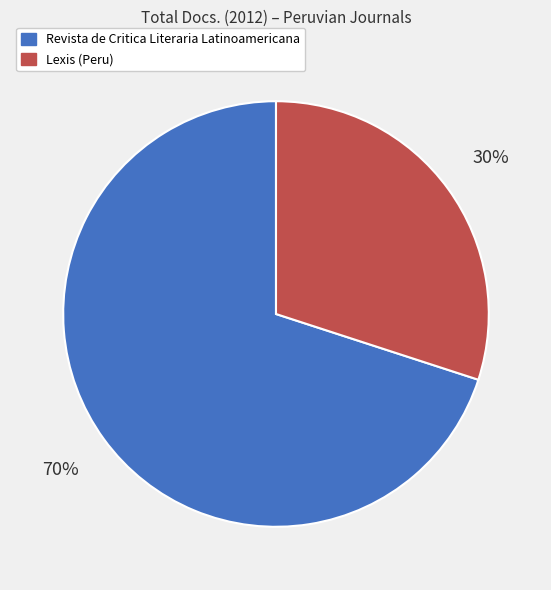

Which category has the smallest portion of the pie?

Lexis (Peru)